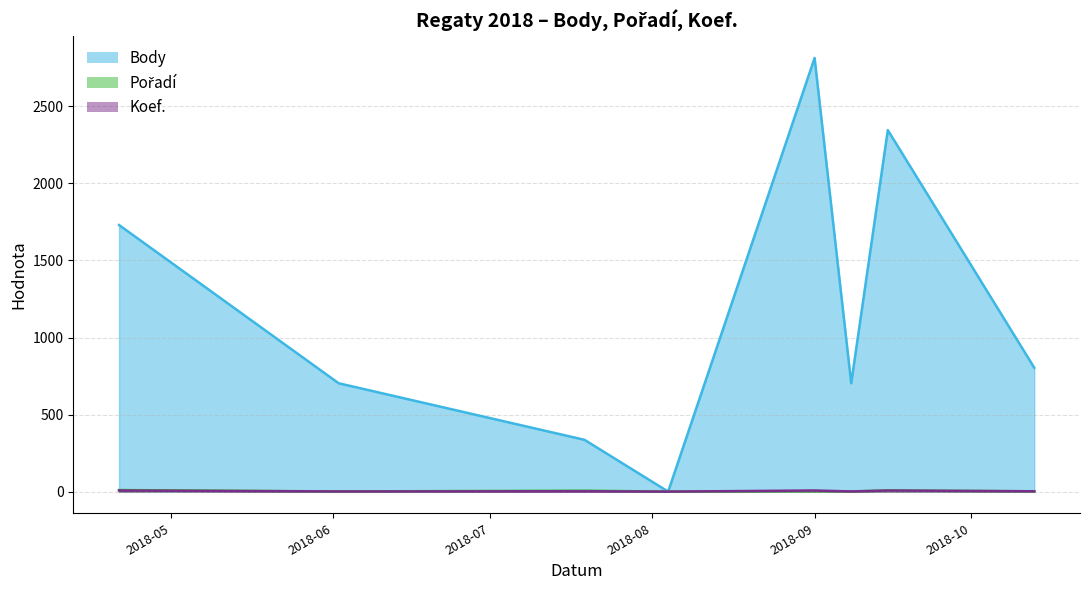

Which series has the largest total across all categories?

Body